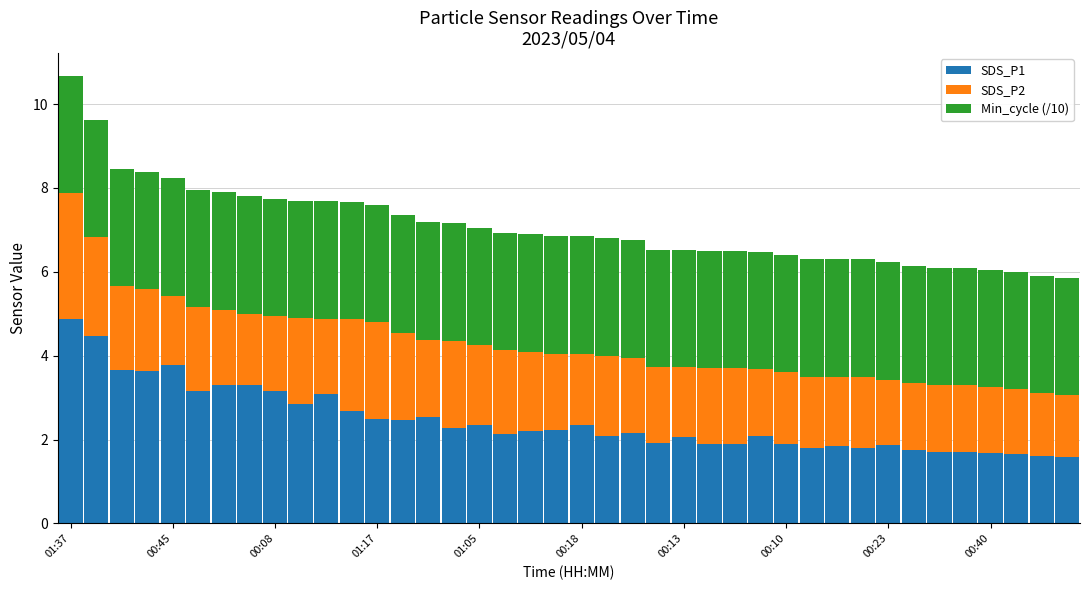

What is the highest value of the SDS_P1 series?

4.9